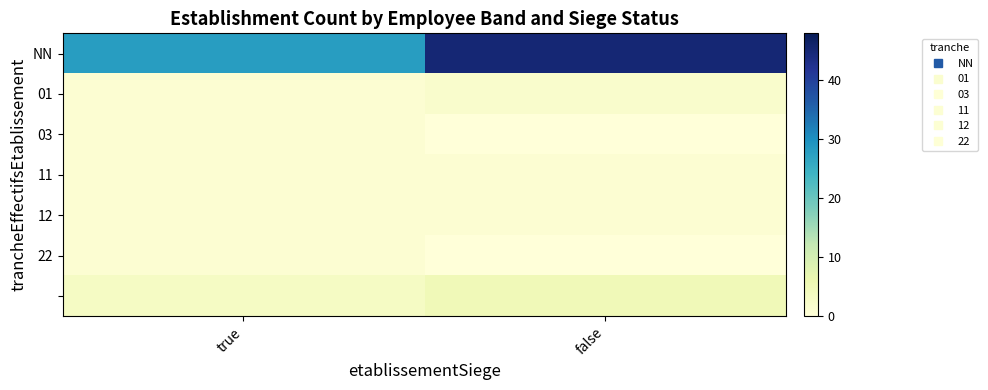

At which category does the chart reach its minimum across all series?

false